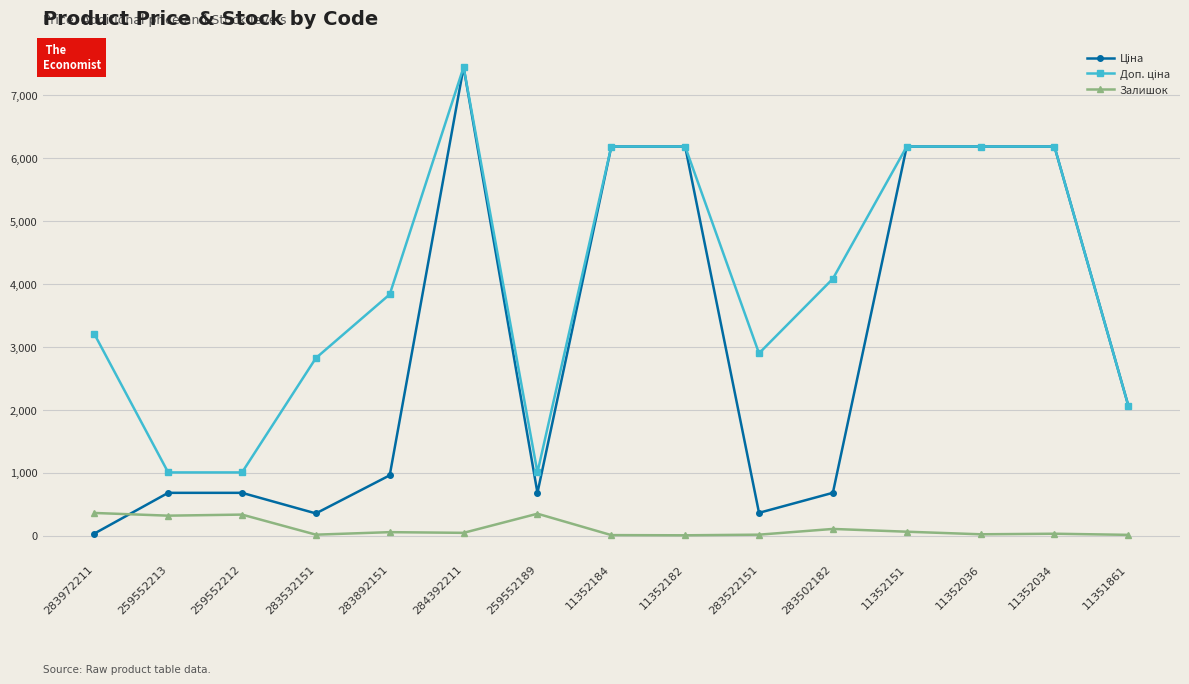

What is the difference between the highest and lowest values at 259552189?

656.1